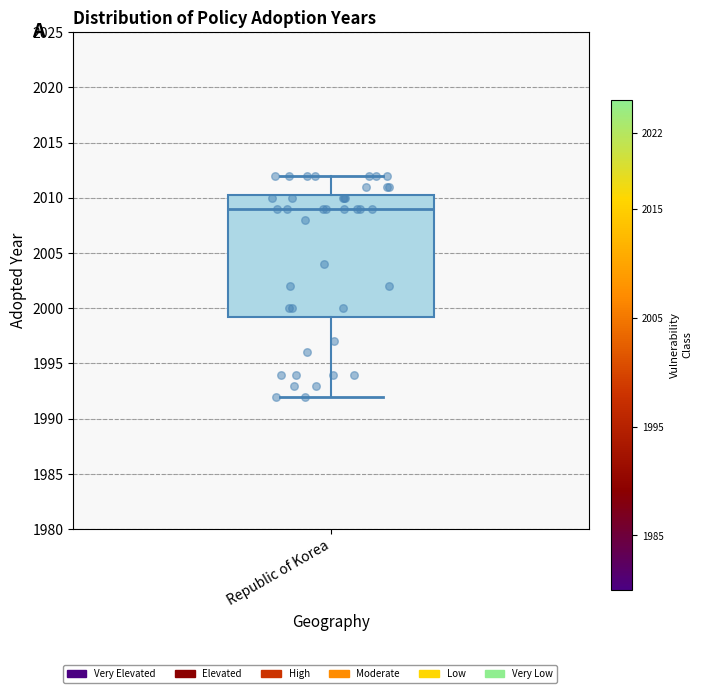

Read this box plot against the y-axis: the position of the median line, the range covered by the box, and the ends of both whiskers. The values are not printed on the chart, so give them approximately, as read against the axis.

median 2009.0, box 1999.5 to 2010.5, whiskers 1992.0 to 2012.0